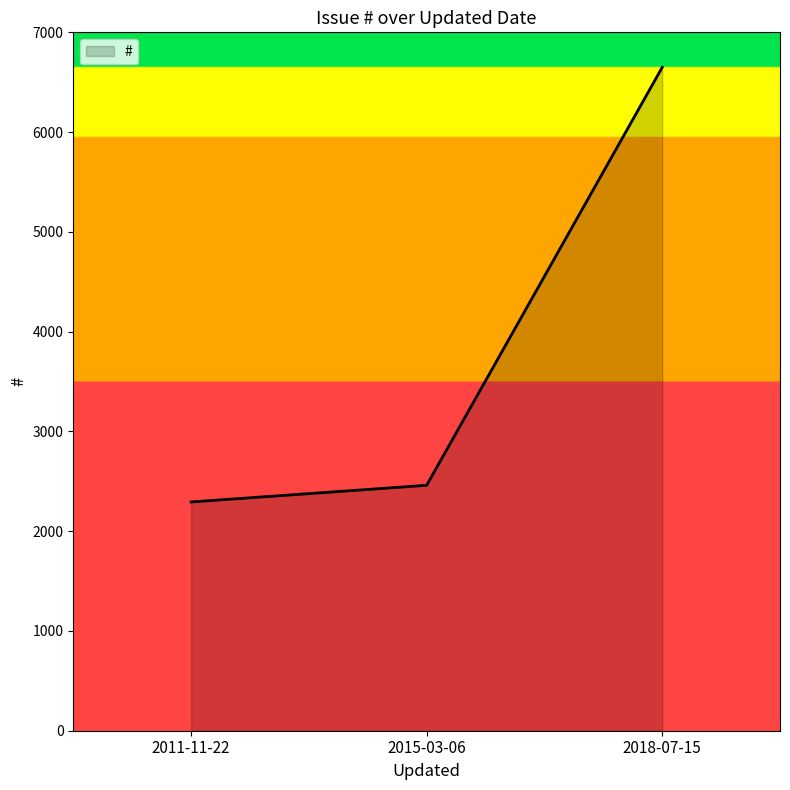

Reading left to right, extract all data points from this chart.

2011-11-22=2293	2015-03-06=2460	2018-07-15=6649